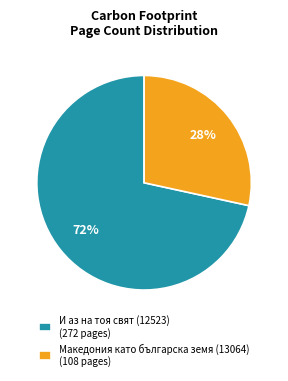

What is the ratio of the value at Македония като българска земя (13064) (108 pages) to the value at И аз на тоя свят (12523) (272 pages)?

0.4